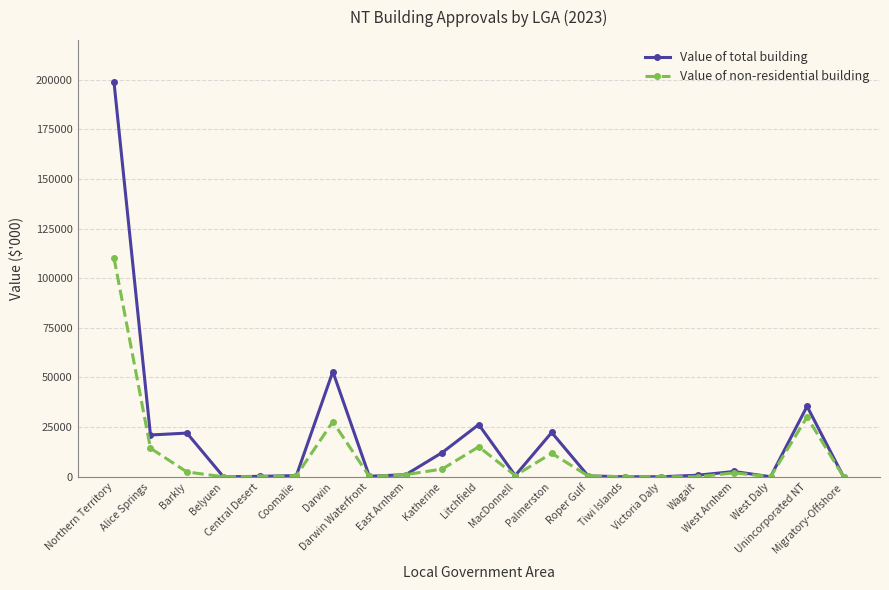

What is the sum of the Value of non-residential building values at Darwin Waterfront and Central Desert?

240.3